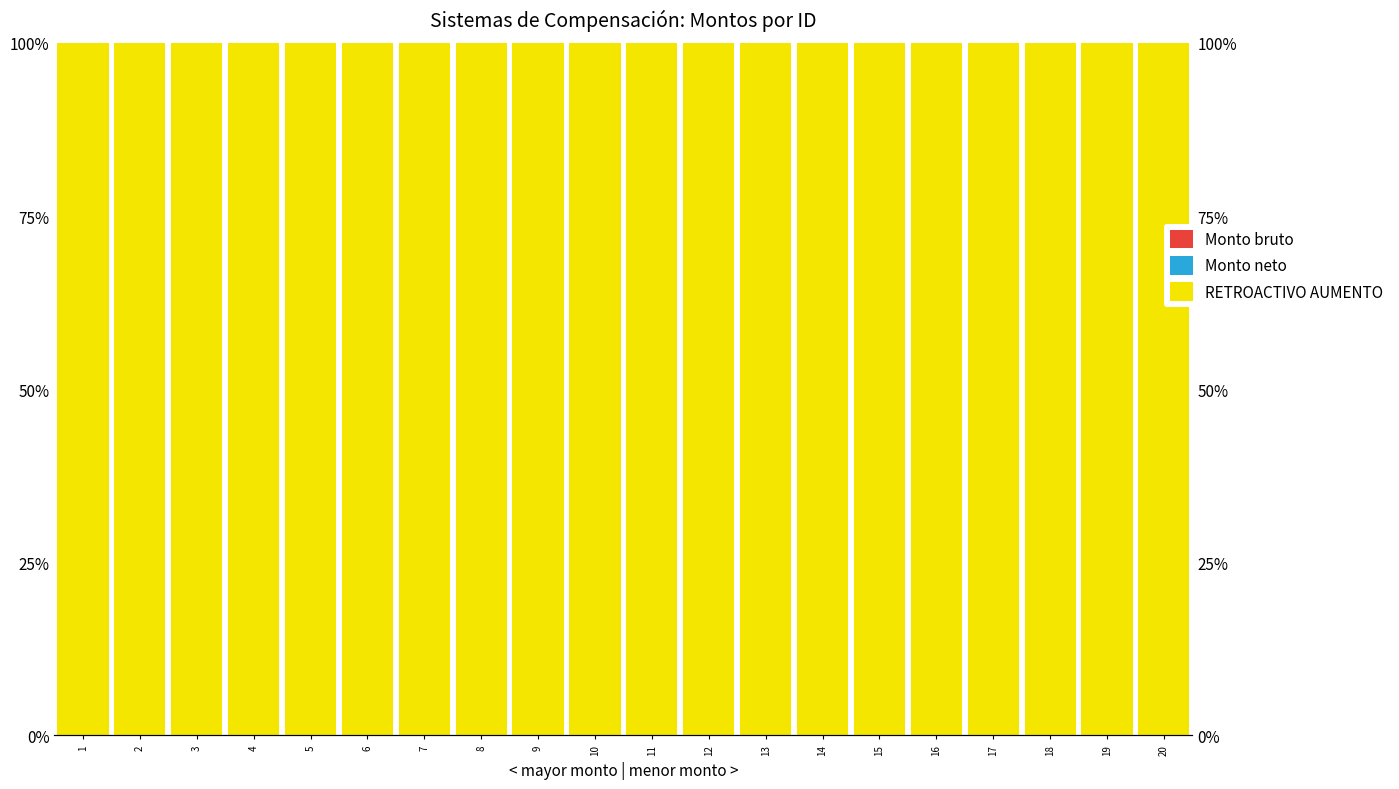

What is the average value of the RETROACTIVO AUMENTO series?

100